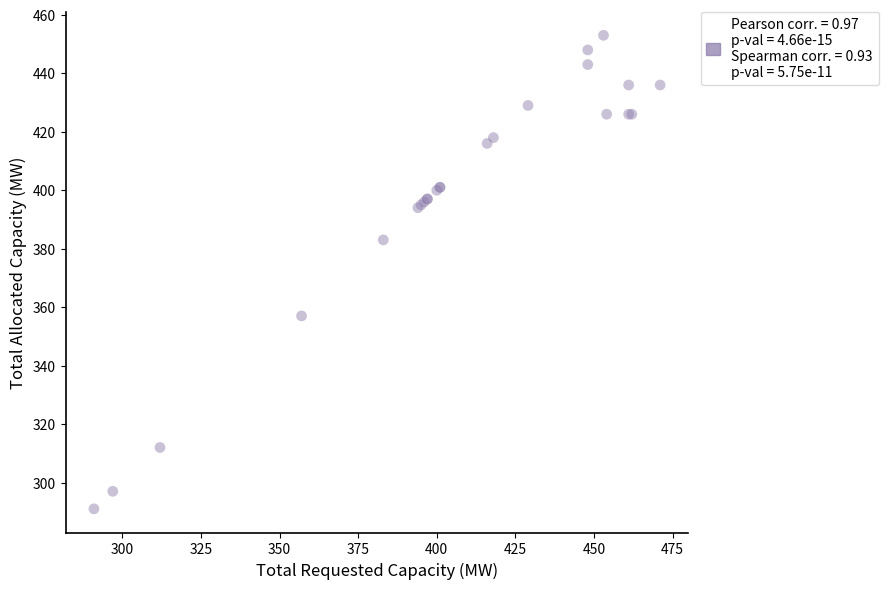

What Y value in the scatter plot is closest to 372?

383